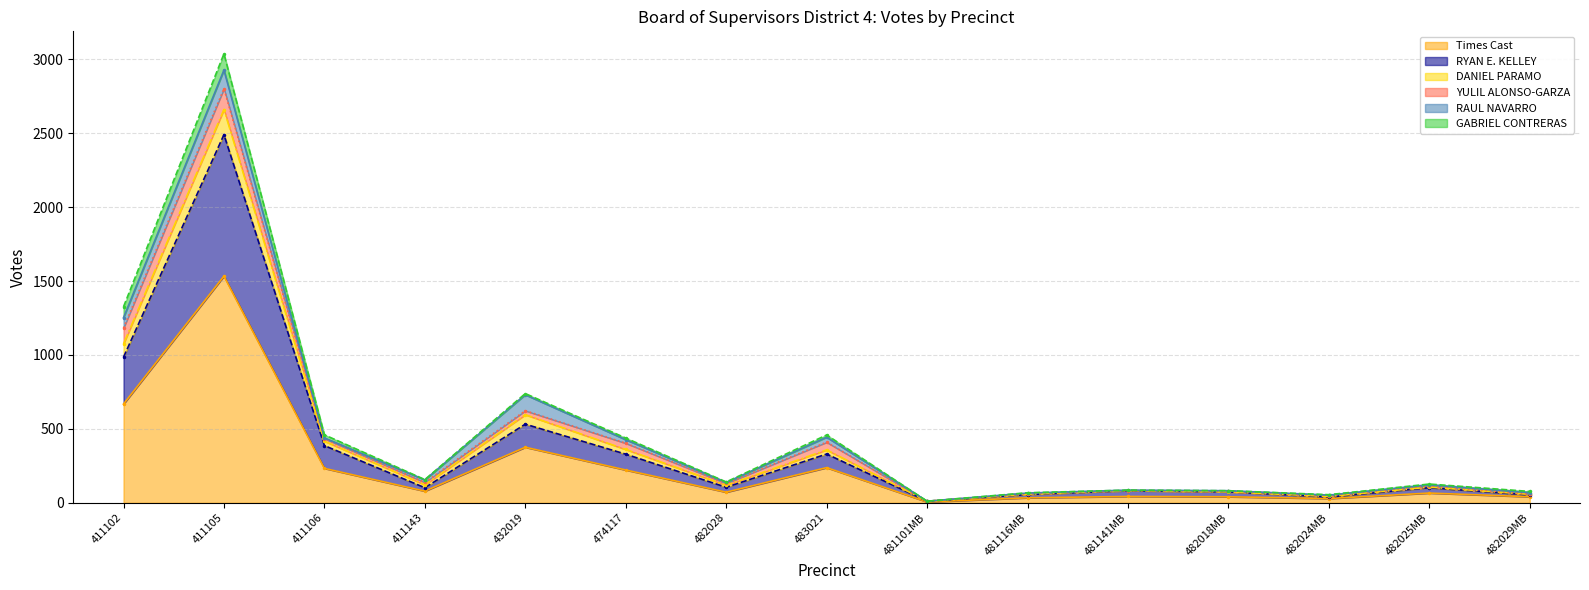

Is the value of RYAN E. KELLEY at 482028 greater than the value of Times Cast at 482029MB?

Yes